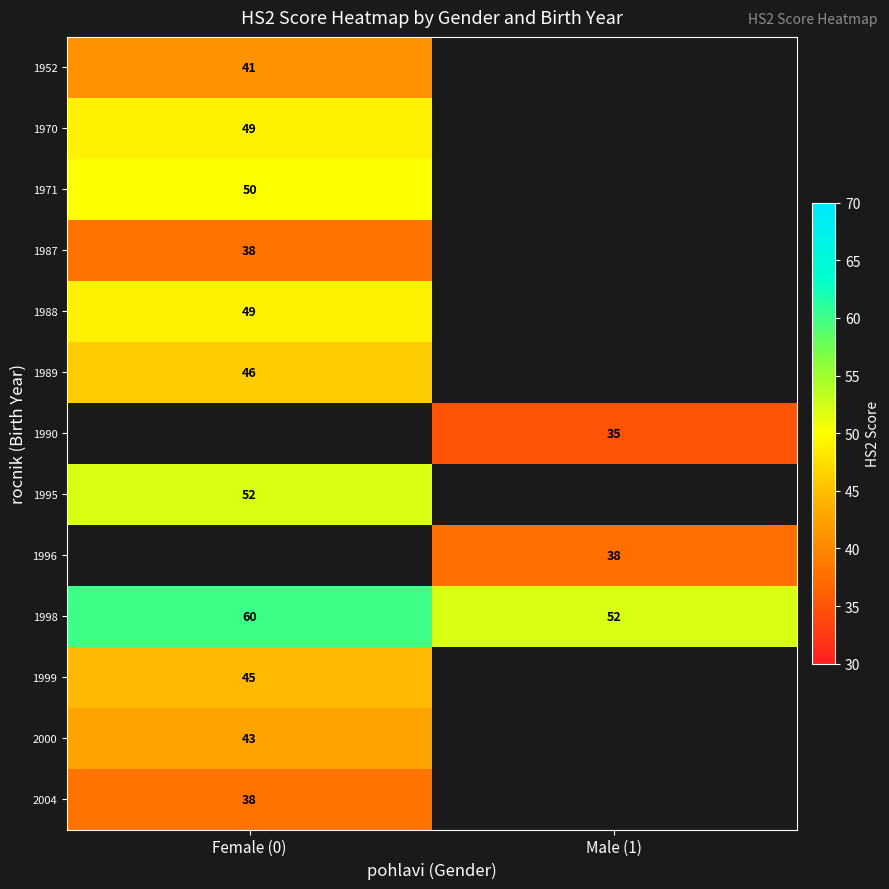

Is it true that 1999 equals 17 at Female (0)?

False